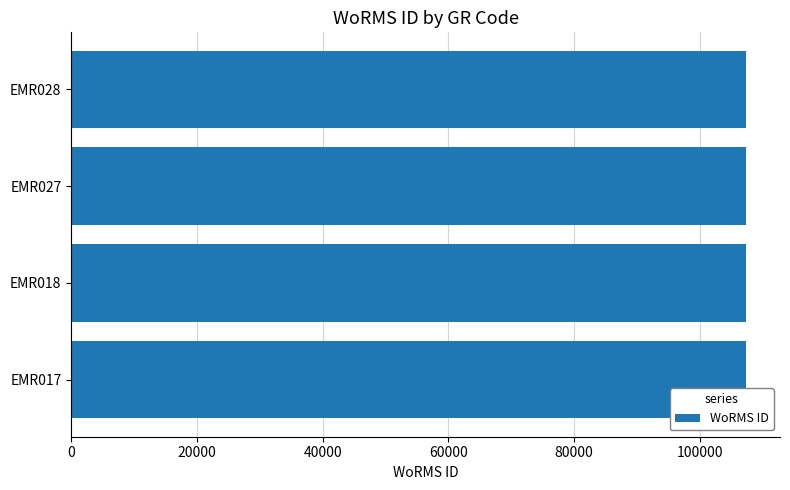

What is the sum of the values at EMR027 and EMR028?

214697